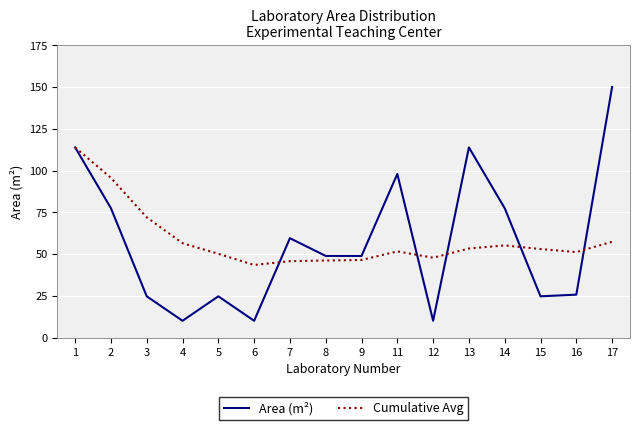

At which category does the chart reach its peak across all series?

17